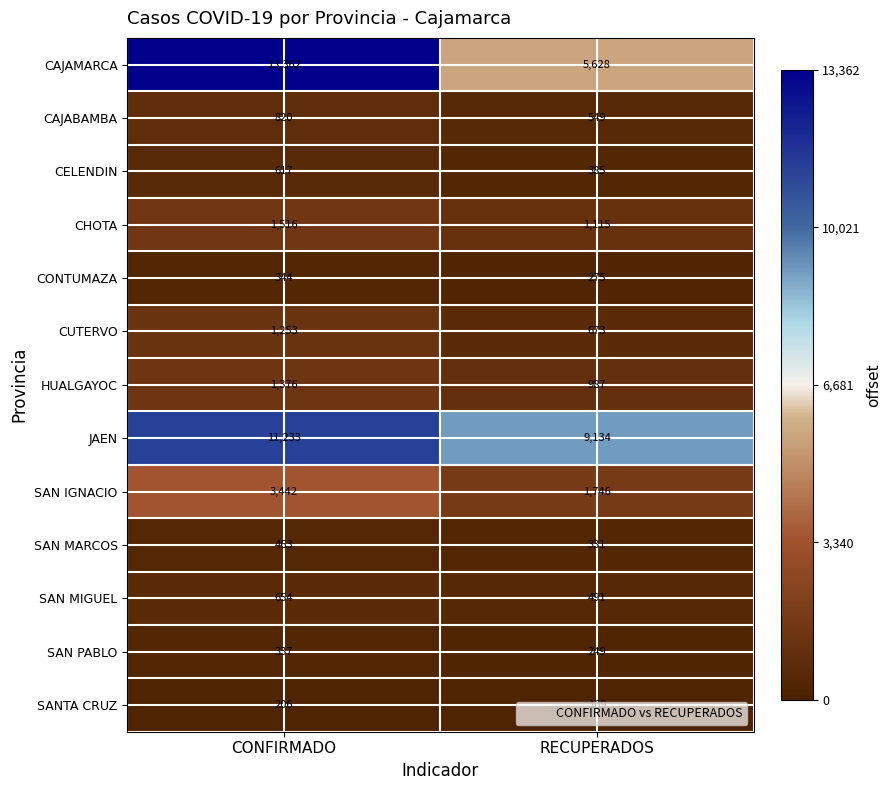

At which label does CAJAMARCA reach its peak?

CONFIRMADO